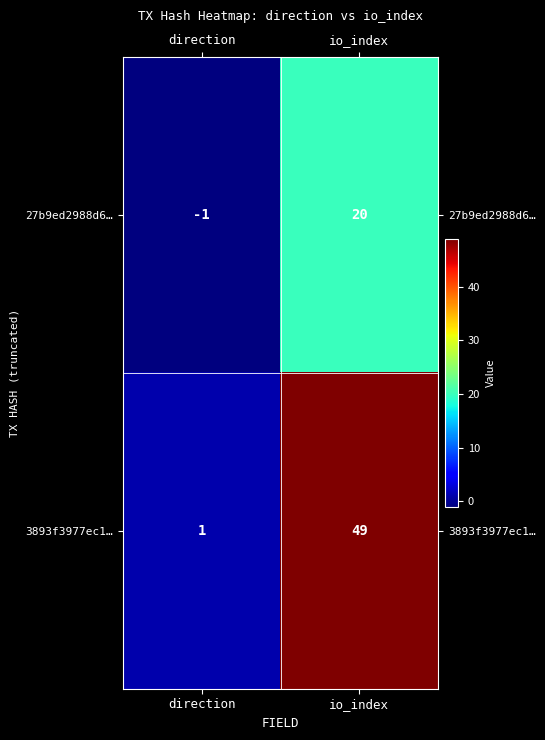

Rank the series by their average value, from highest to lowest.

3893f3977ec1…, 27b9ed2988d6…